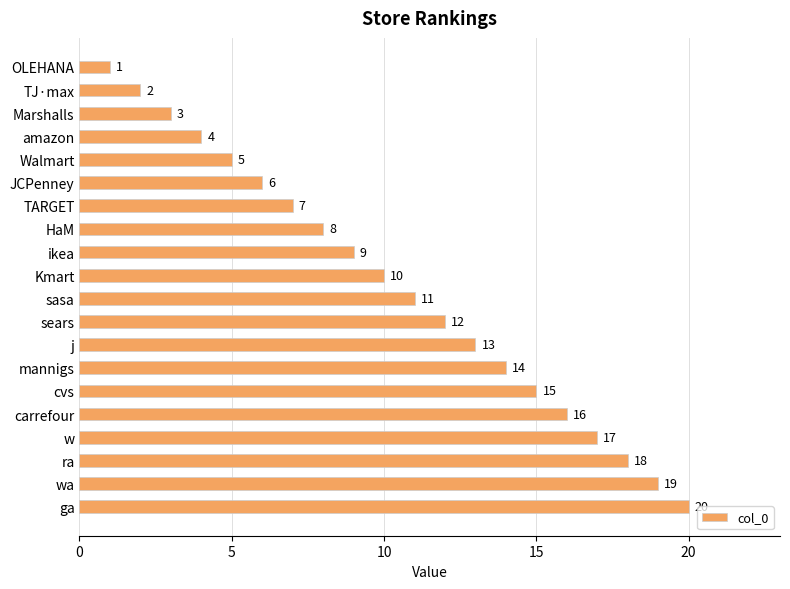

How many distinct data groups are displayed?

1